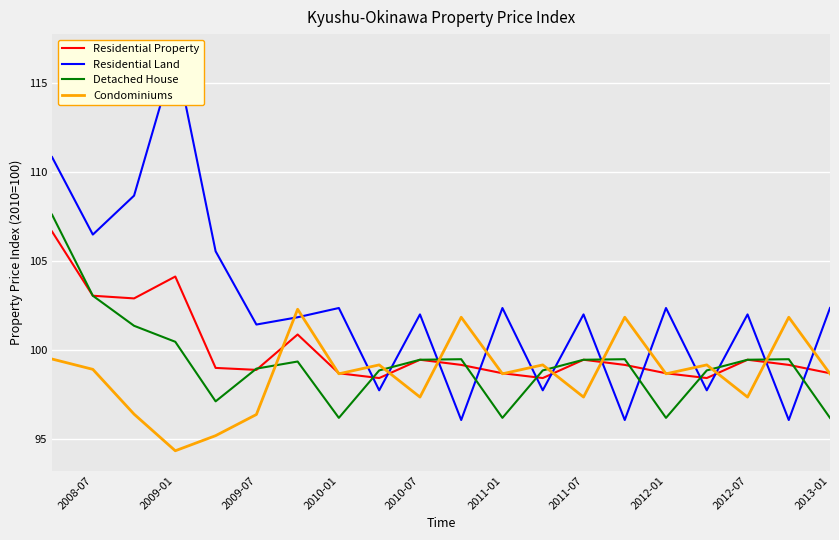

The value of Condominiums at 2009-01 is 160.3. True or false?

False